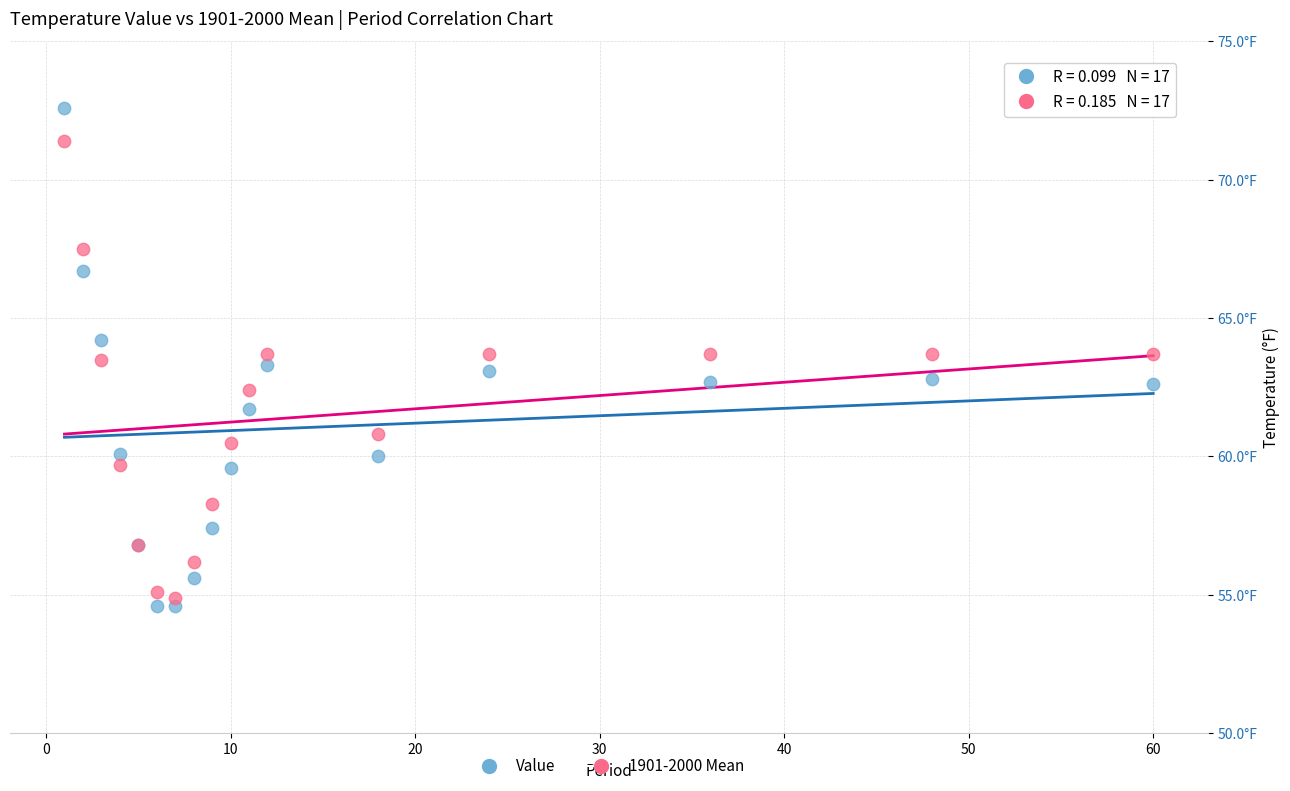

Which series contains the highest Y value?

Value